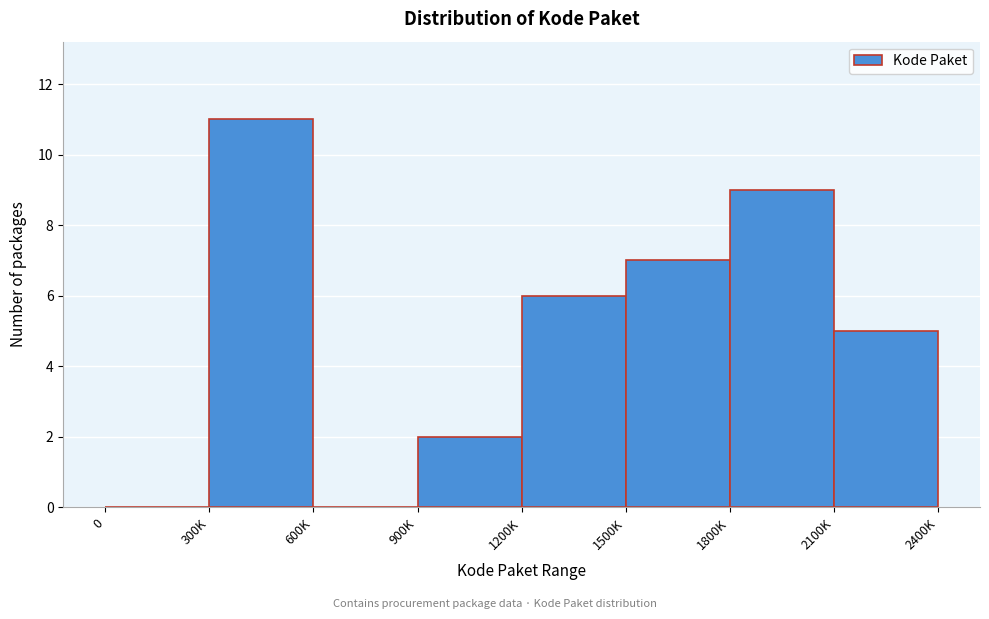

Reading left to right, extract all data points from this chart.

0=0	300K=11	600K=0	900K=2	1200K=6	1500K=7	1800K=9	2100K=5